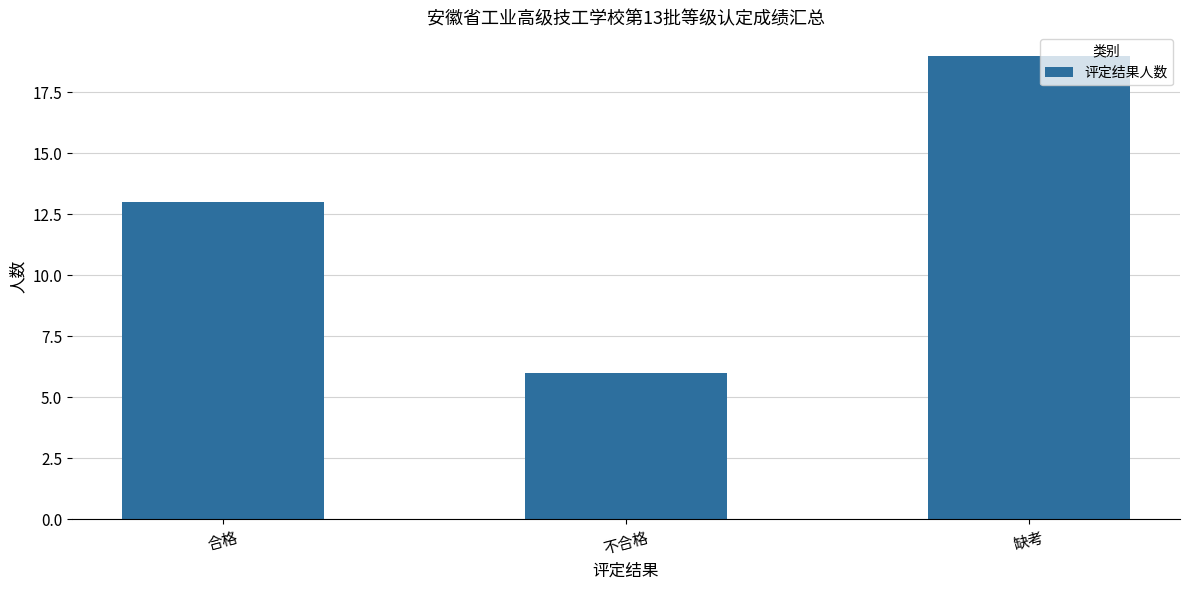

Does the chart contain any negative values?

No